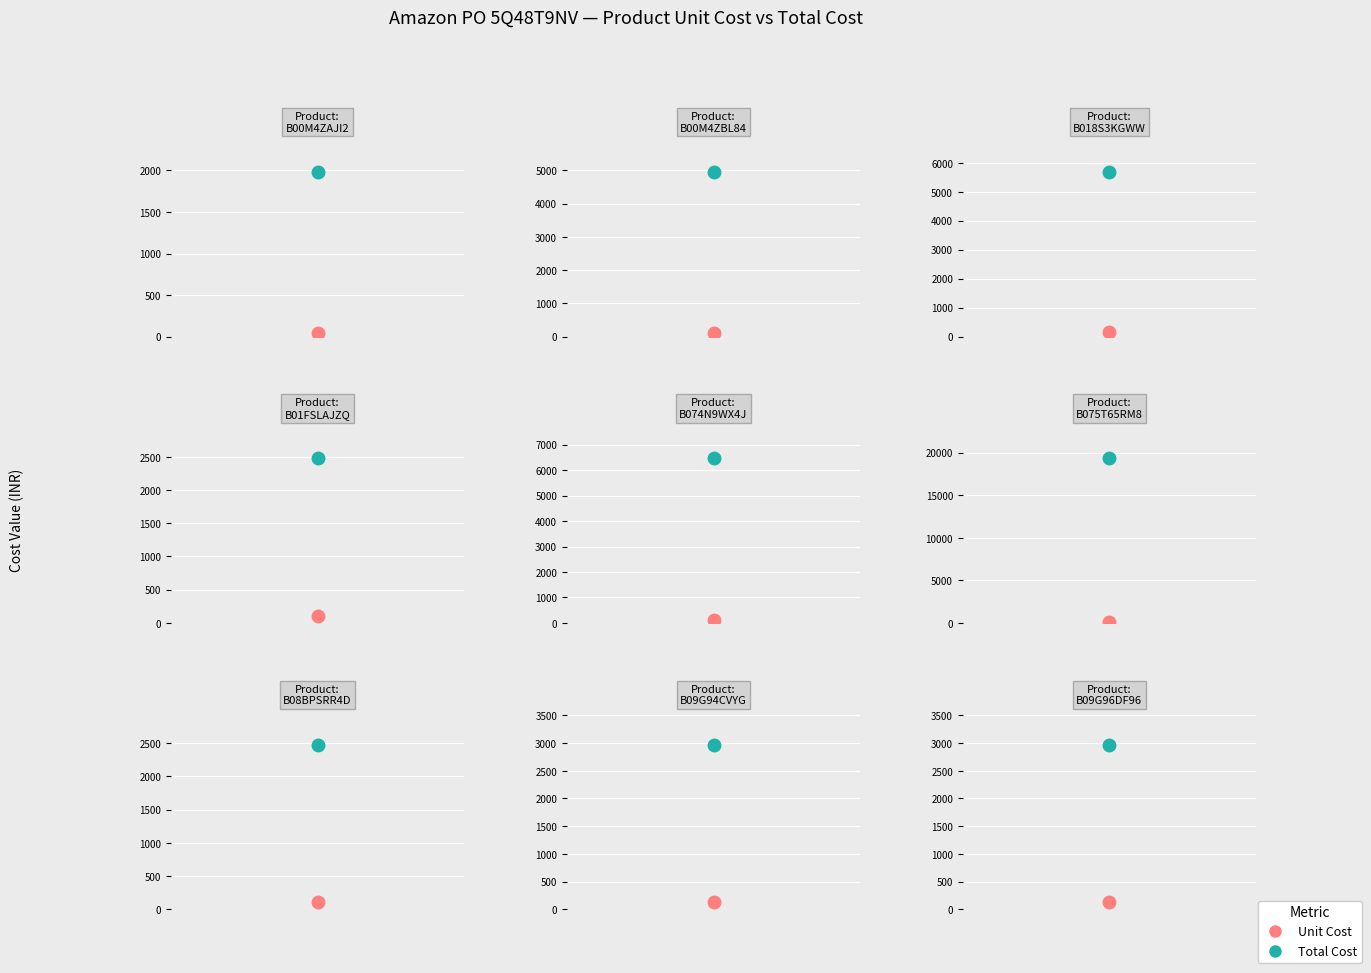

At which category is the sum across all series the highest?

B075T65RM8